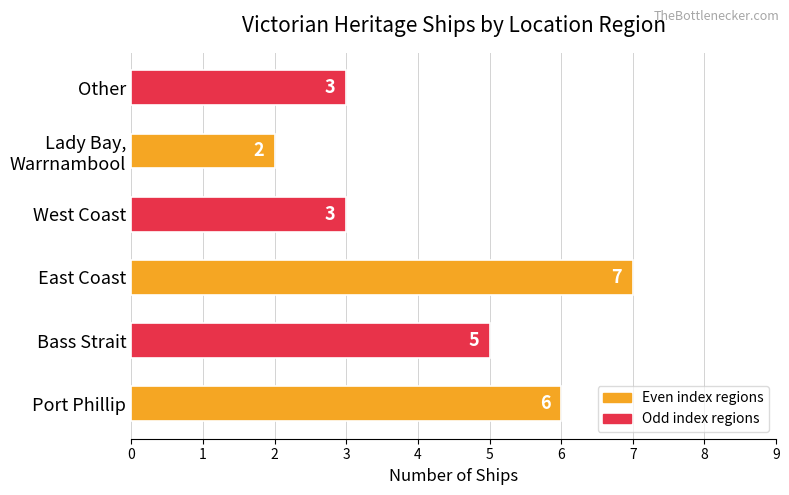

Count the values in the range 3 to 6.

4